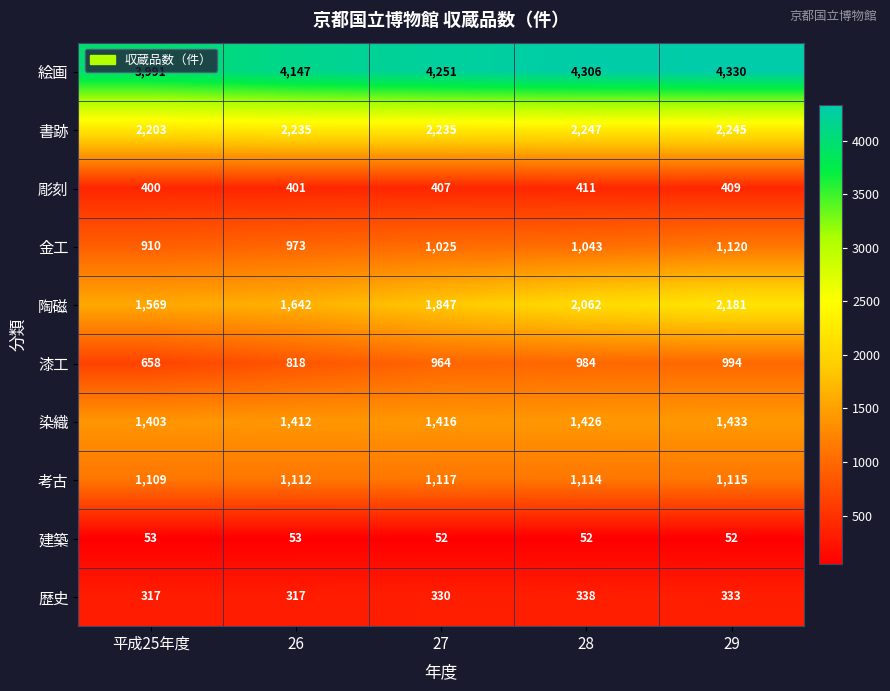

What is the minimum value shown in the chart?

52